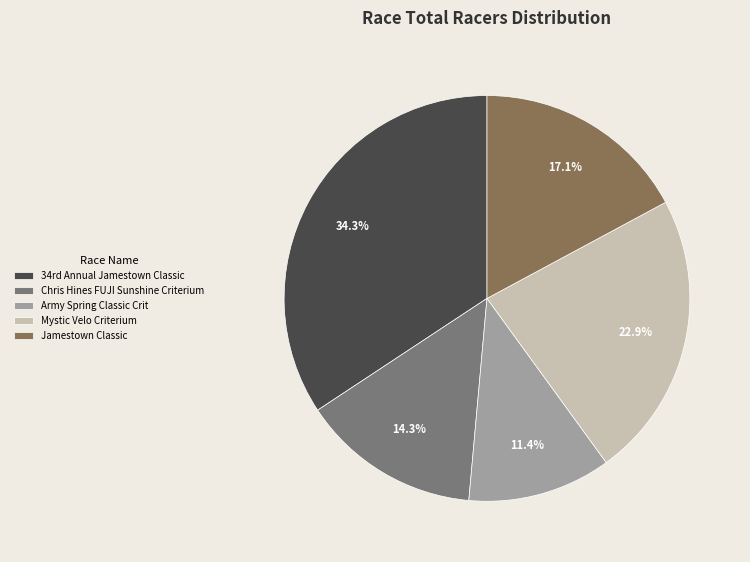

Is there any slice that represents more than half of the pie?

No